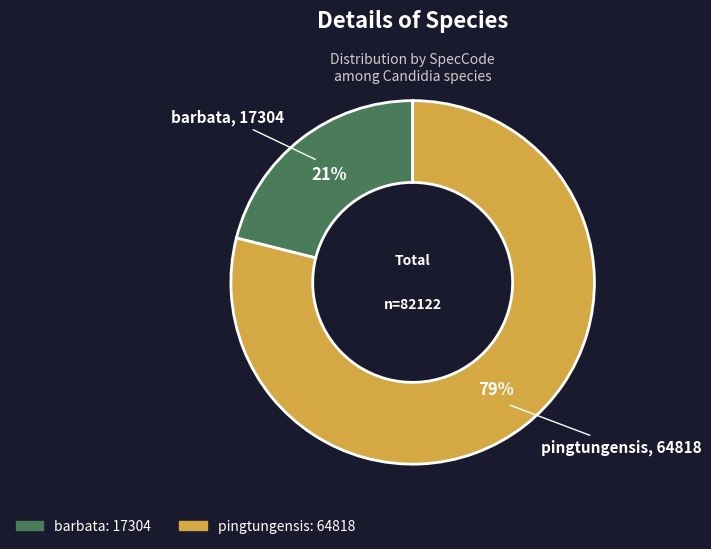

What is the smallest slice in the pie chart?

barbata